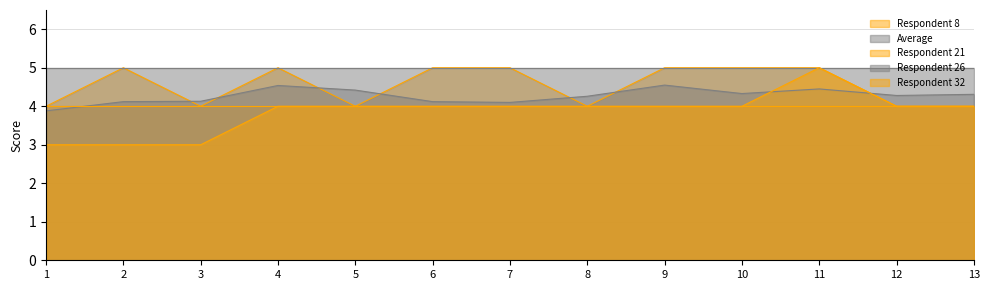

How many Respondent 32 values are between 4 and 5?

10